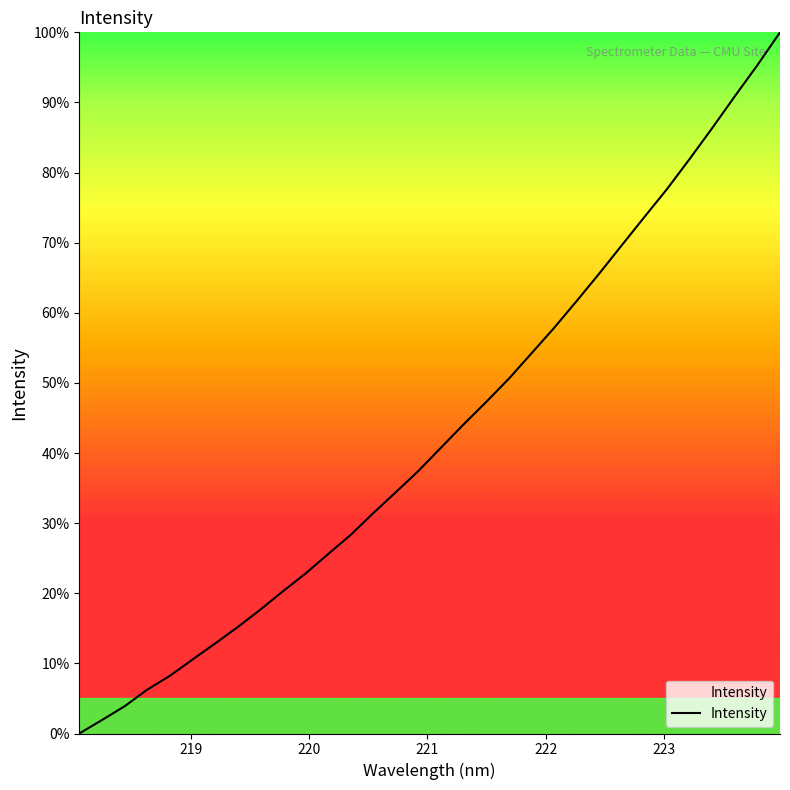

What is the greatest value displayed?

100.0